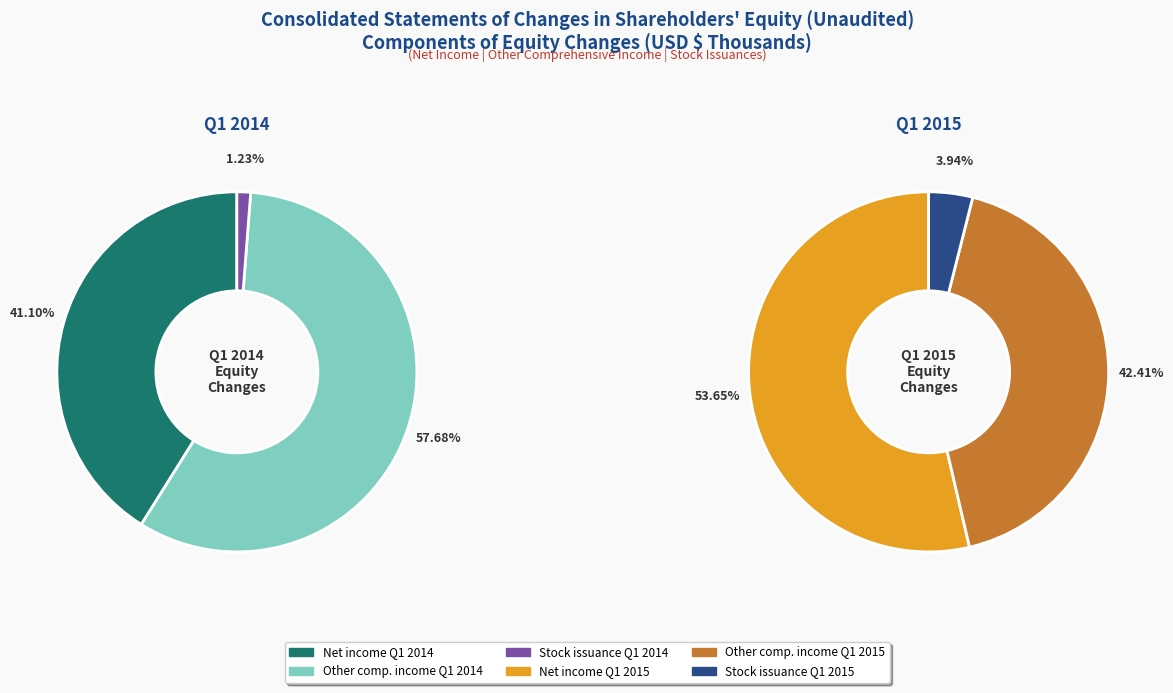

Combined, do Net income 2014 and Other comprehensive income 2015 account for over 50%?

No